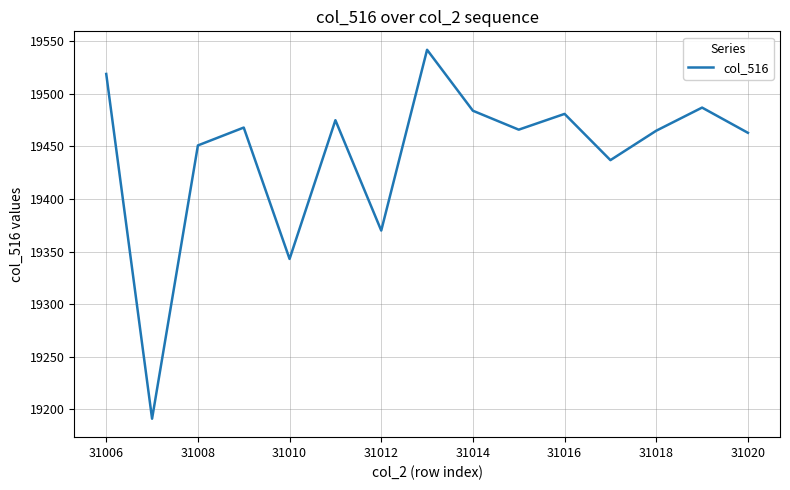

What is the average value?

19443